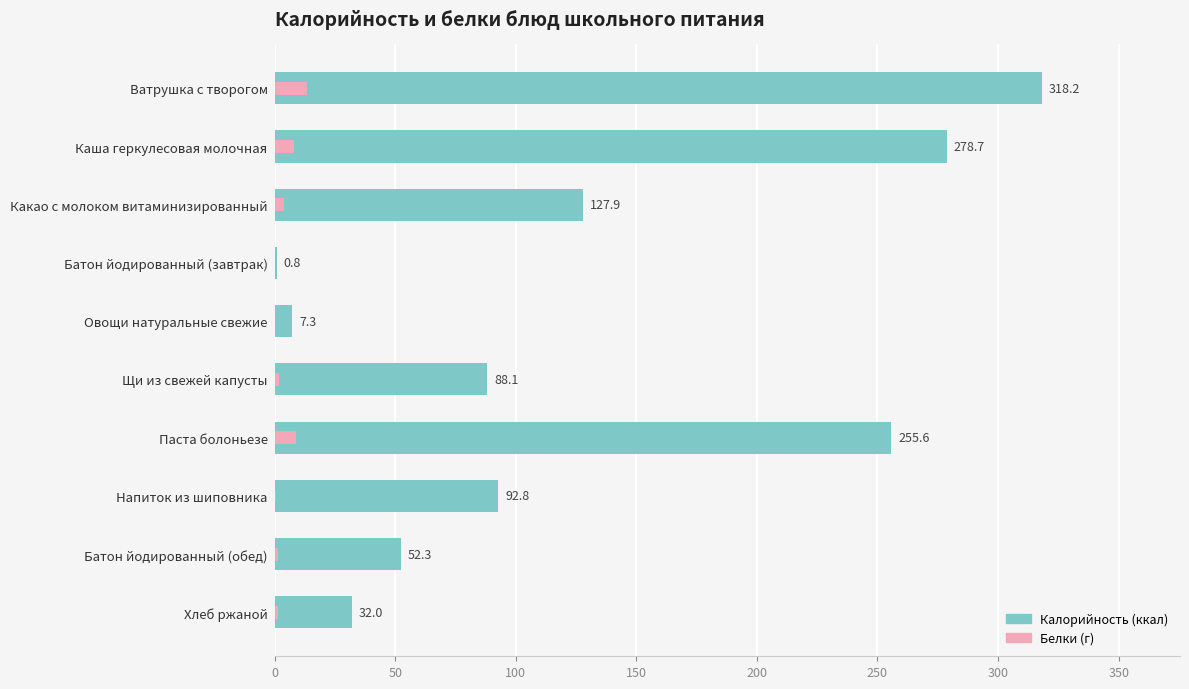

Which series has the largest total across all categories?

Калорийность